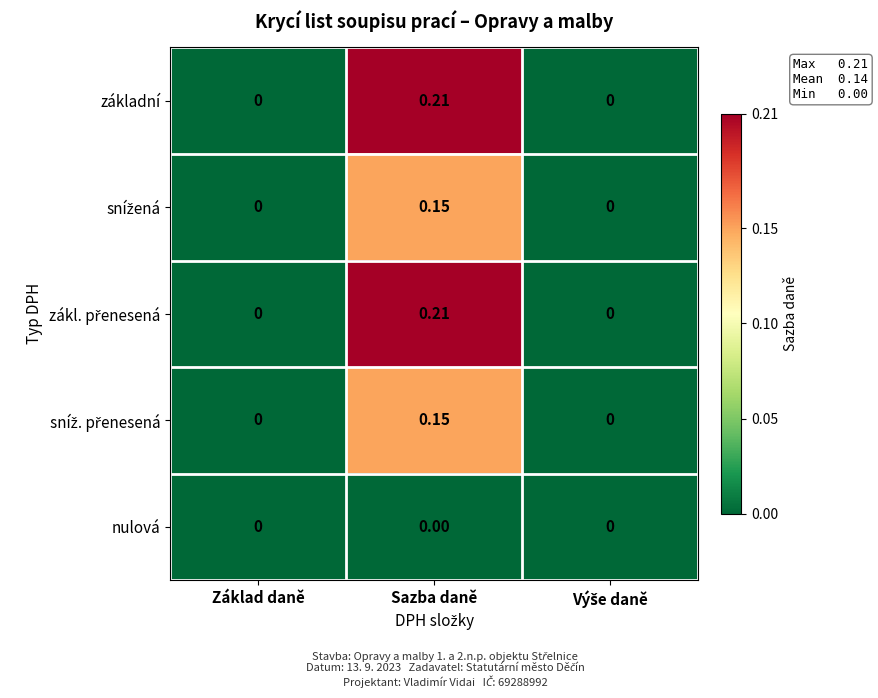

Which category has the highest value in the základní series?

Sazba daně